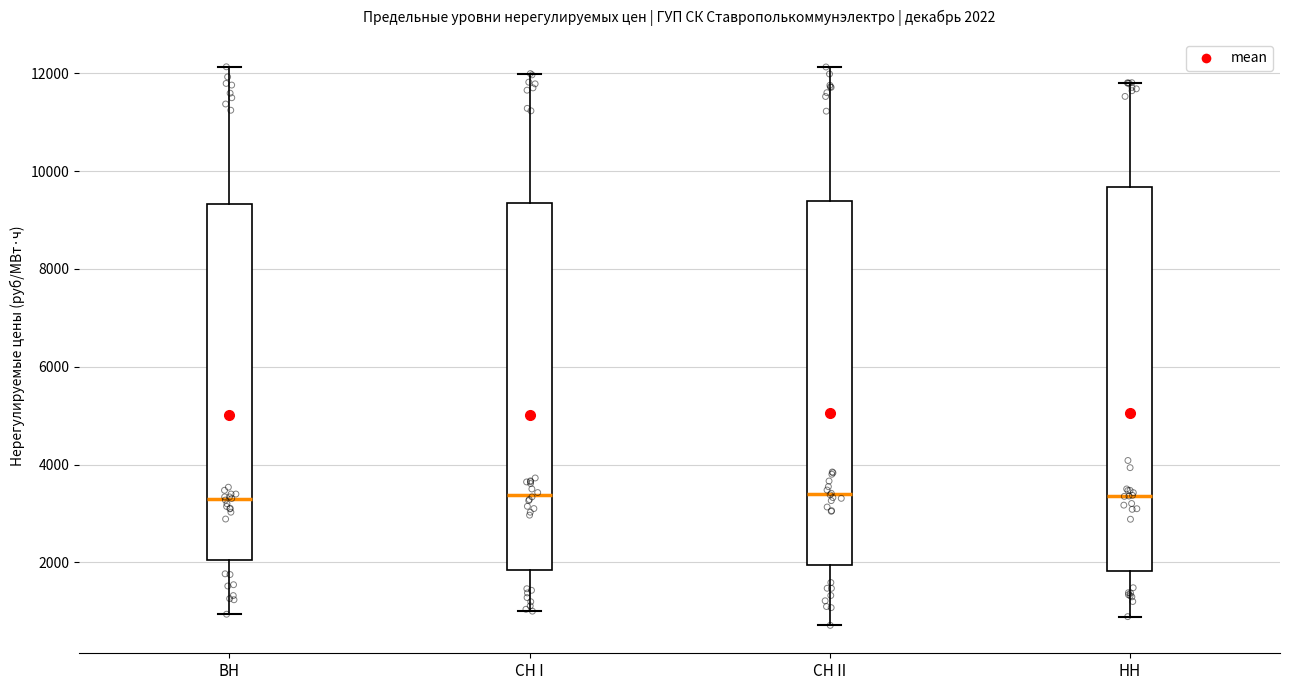

Which box is the tallest, from its lower edge to its upper edge?

HH